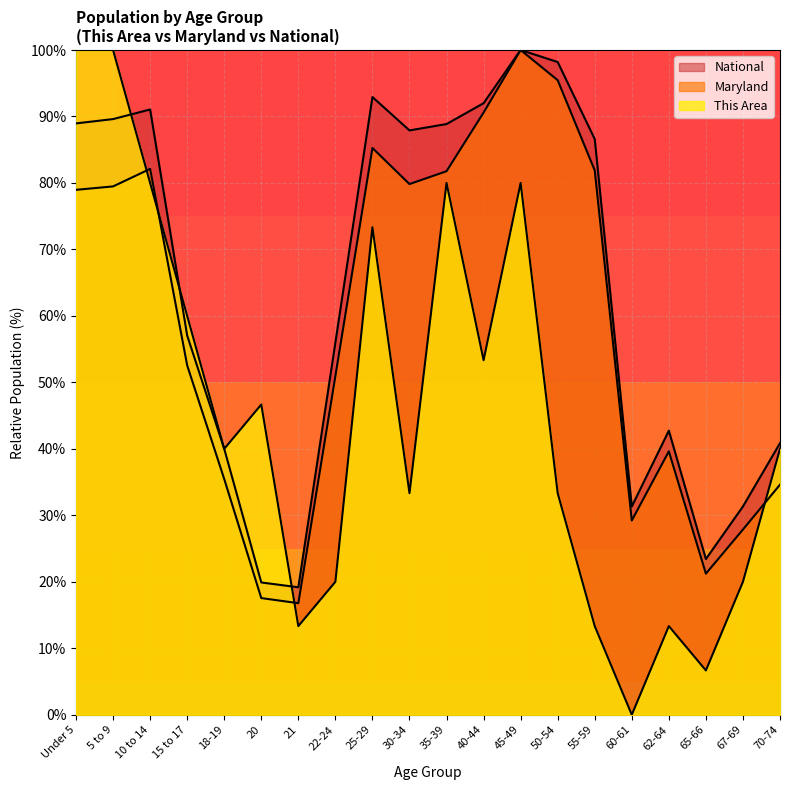

How many lines are shown in the chart?

3